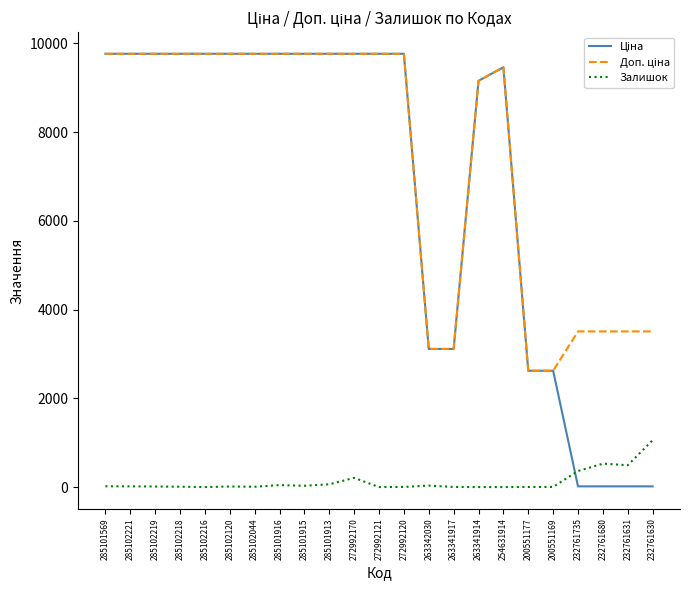

What is the spread (max minus min) of values at 254631914?

9460.9